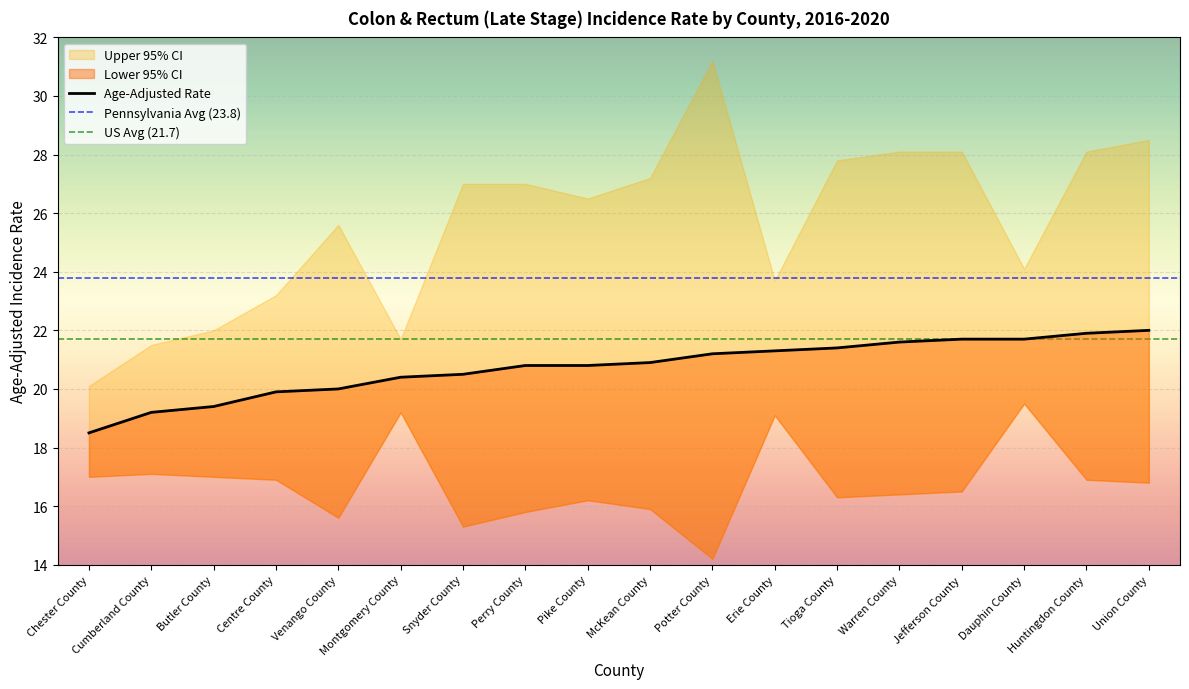

True or false: Age-Adjusted Rate and Upper 95% CI cross at least once.

False